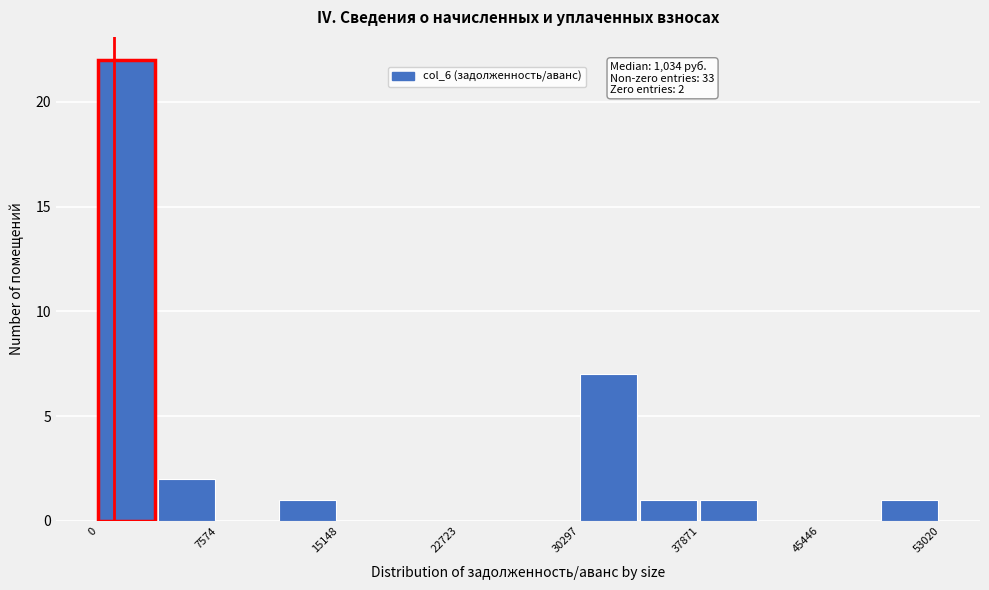

Around what value on the x-axis is the tallest bar? Give the approximate position of its centre, as read against the axis.

2000